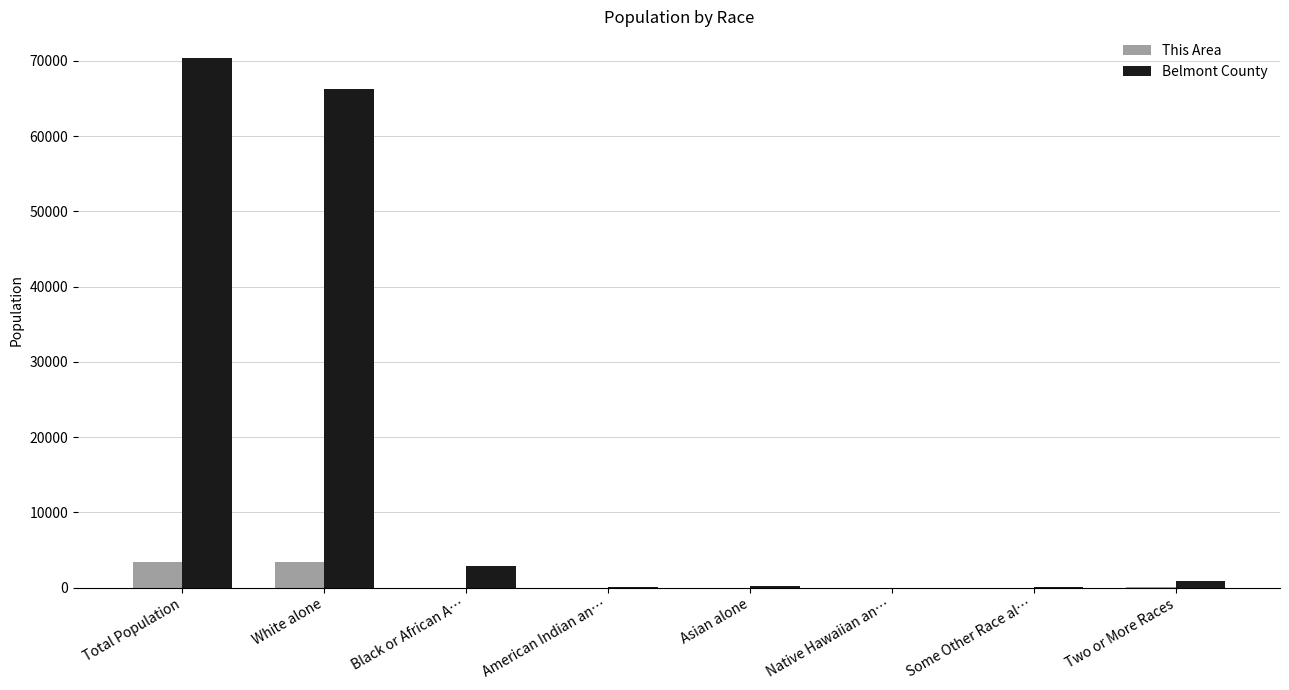

What is the highest value of the Belmont County series?

70400